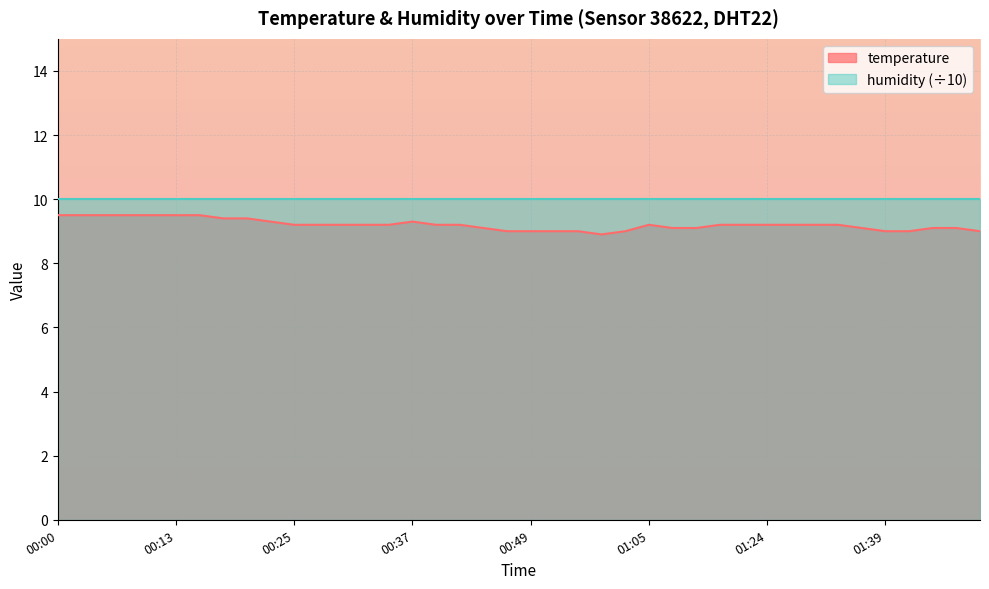

At which category does the data reach its first local valley?

00:57